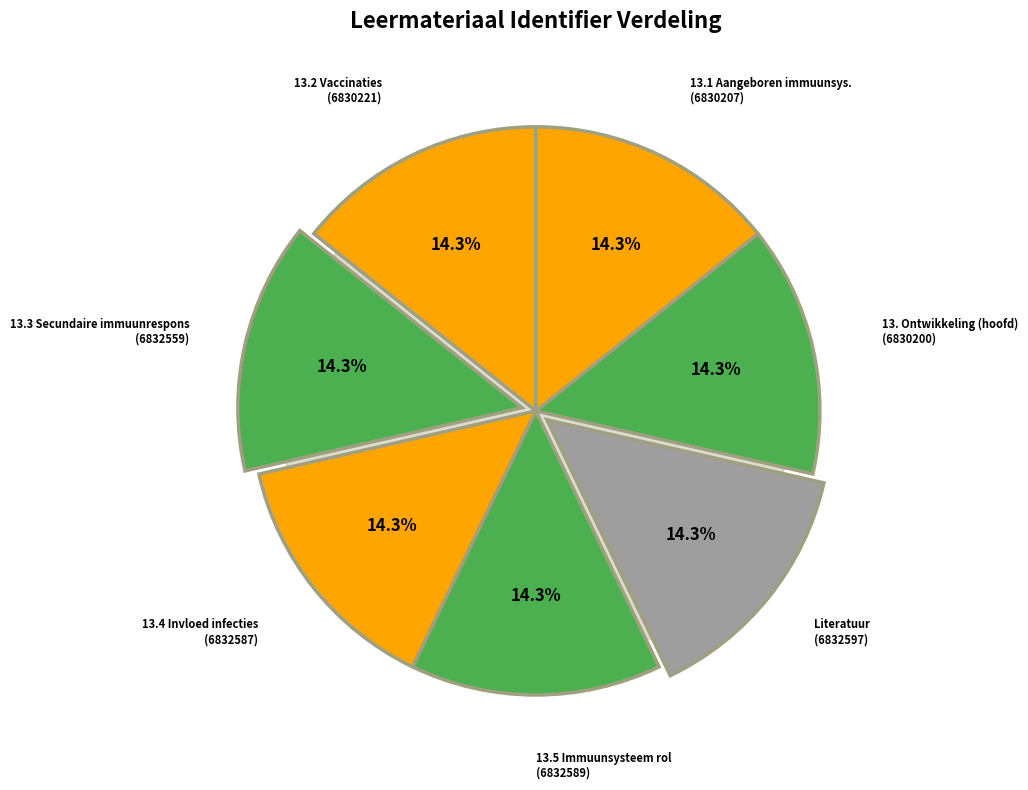

Count the number of slices in the pie.

7